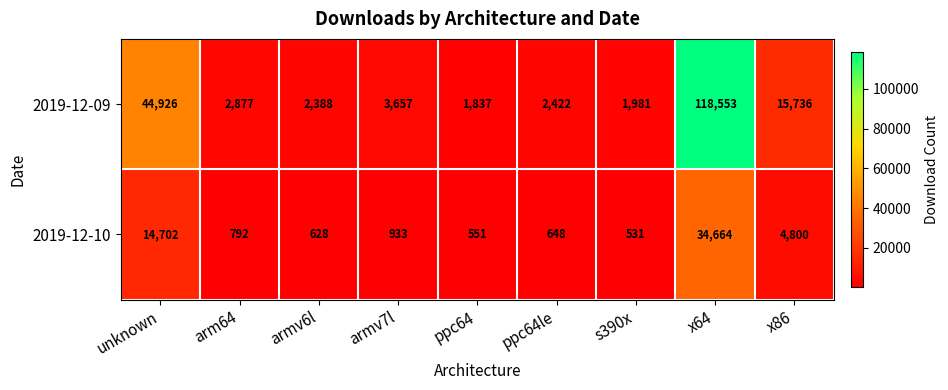

Which series changed the most between armv6l and ppc64le?

2019-12-09